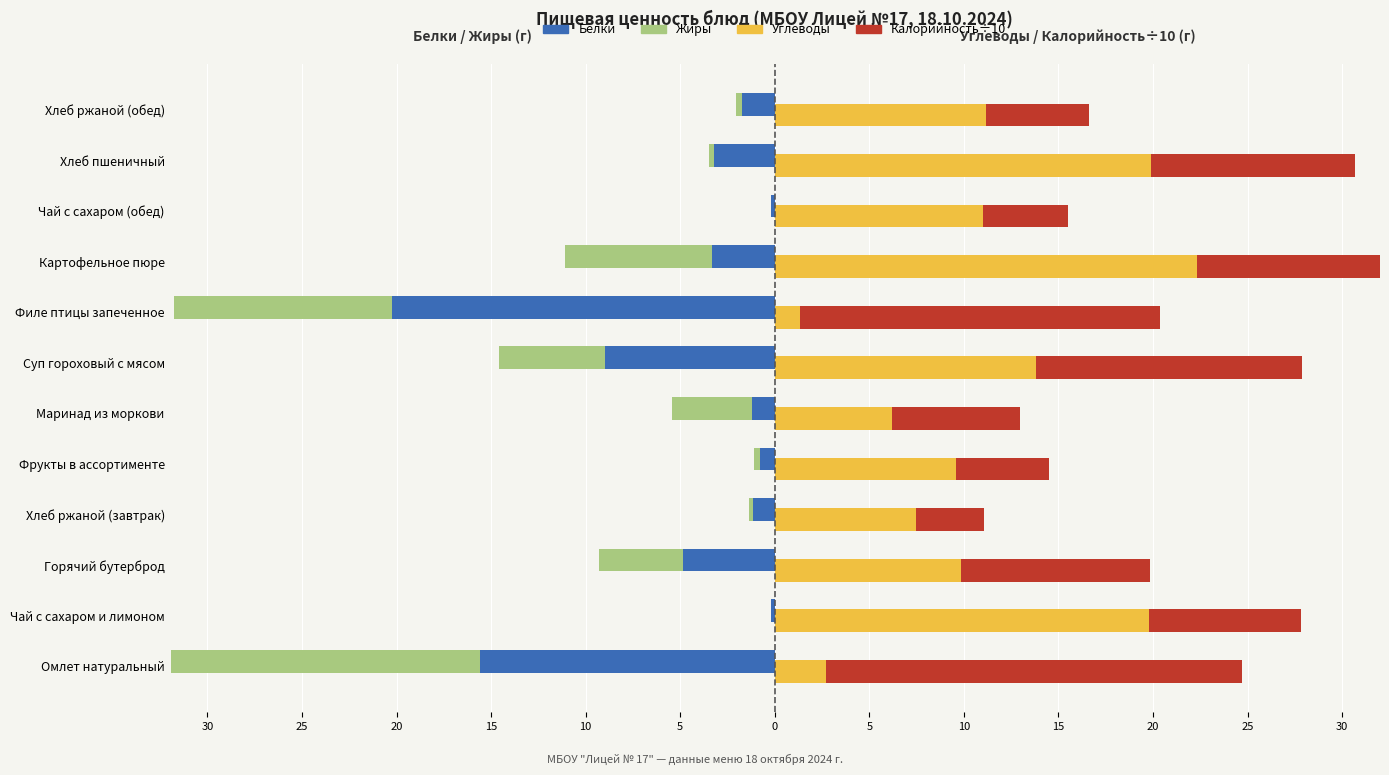

True or false: Жиры has a value of -4.7 at Омлет натуральный.

False